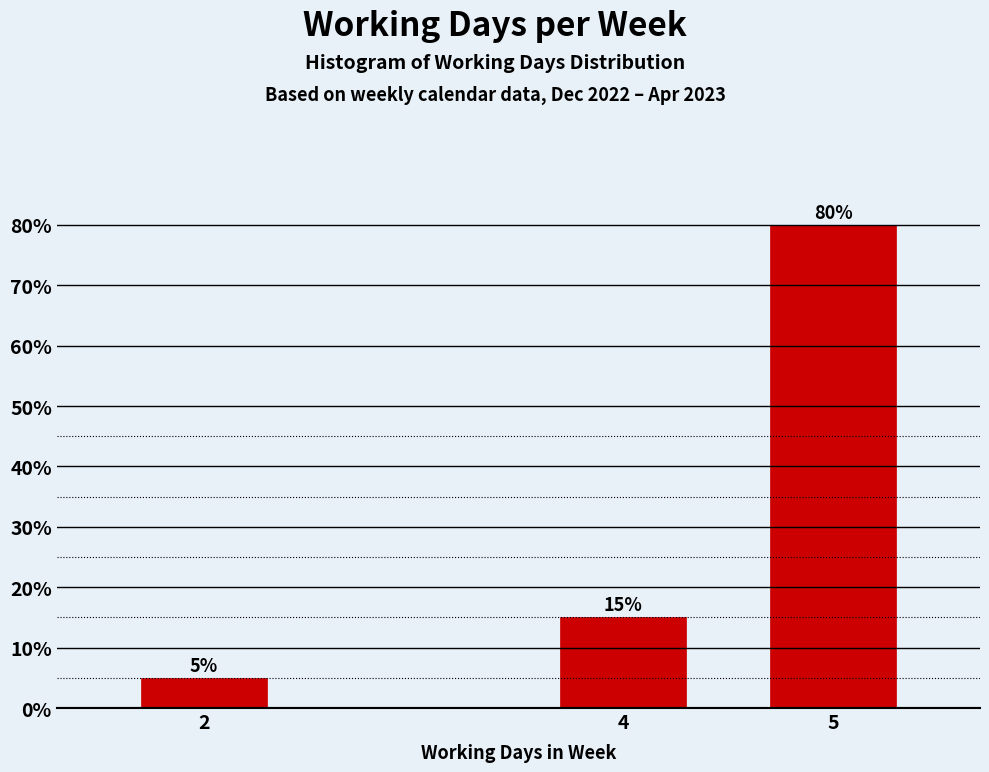

Reading left to right, extract all data points from this chart.

2=5	4=15	5=80